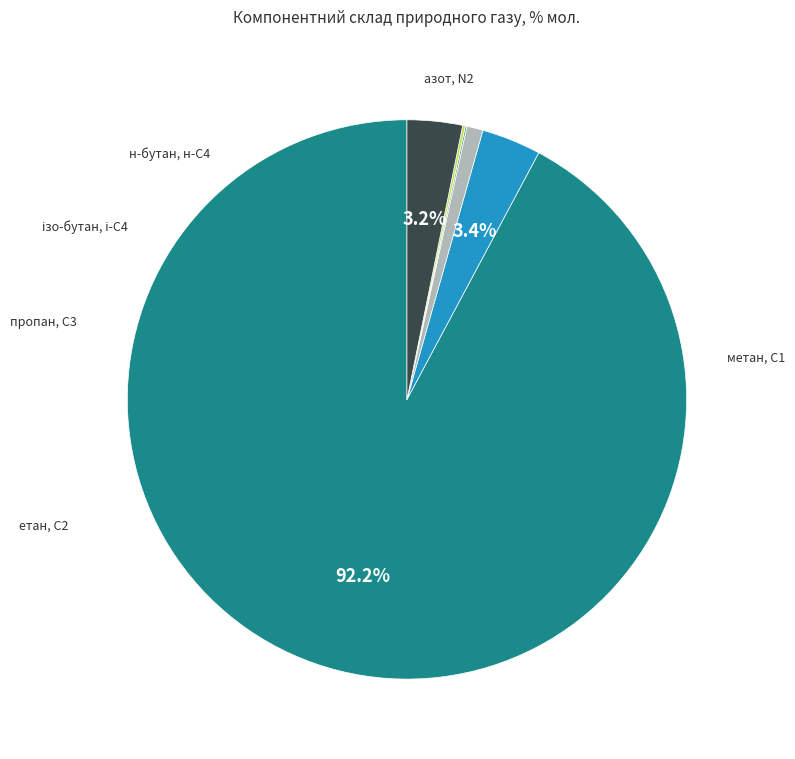

To the nearest percent, what is the difference between the largest and smallest slice percentages?

92%